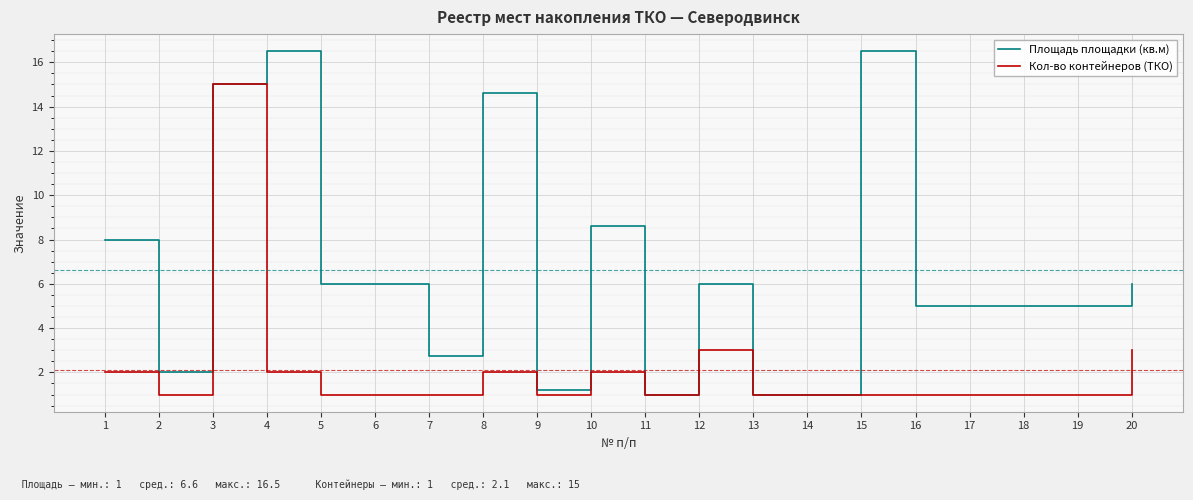

List the series in order of their overall mean, lowest first.

Кол-во контейнеров (ТКО), Площадь площадки (кв.м)